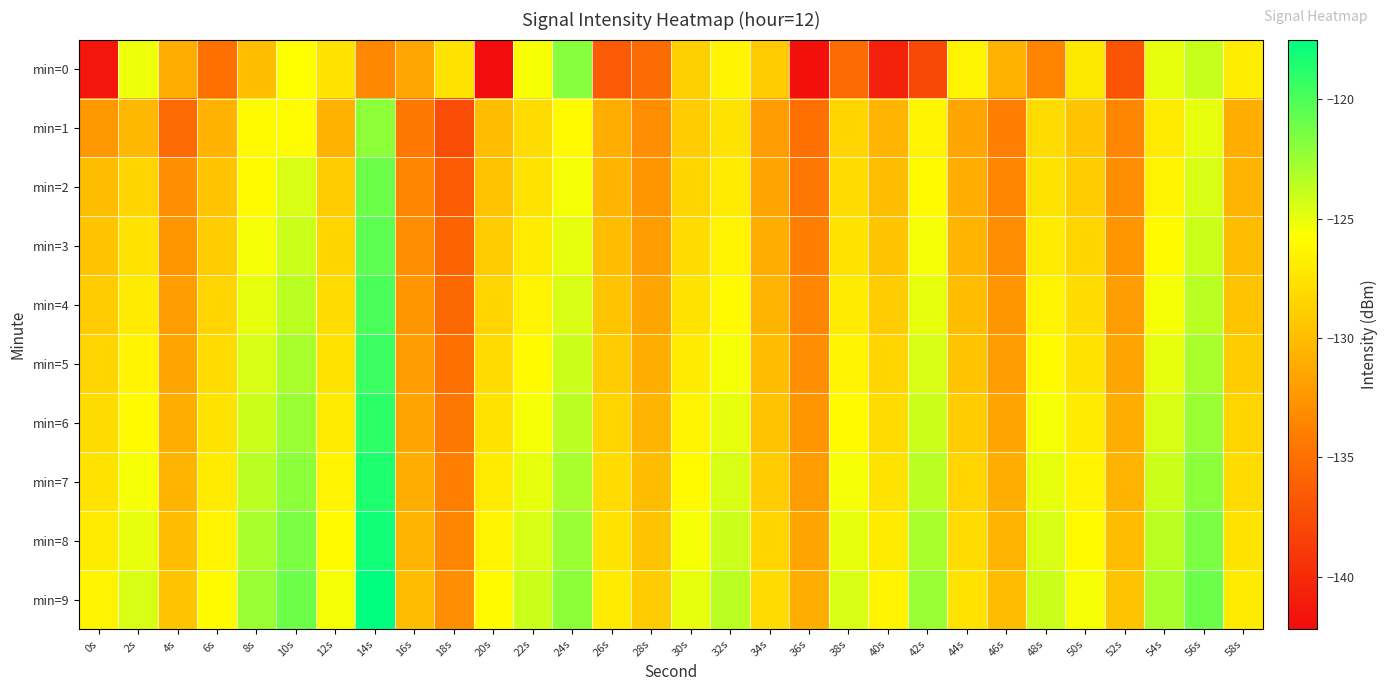

Which series has the largest total across all categories?

min=9